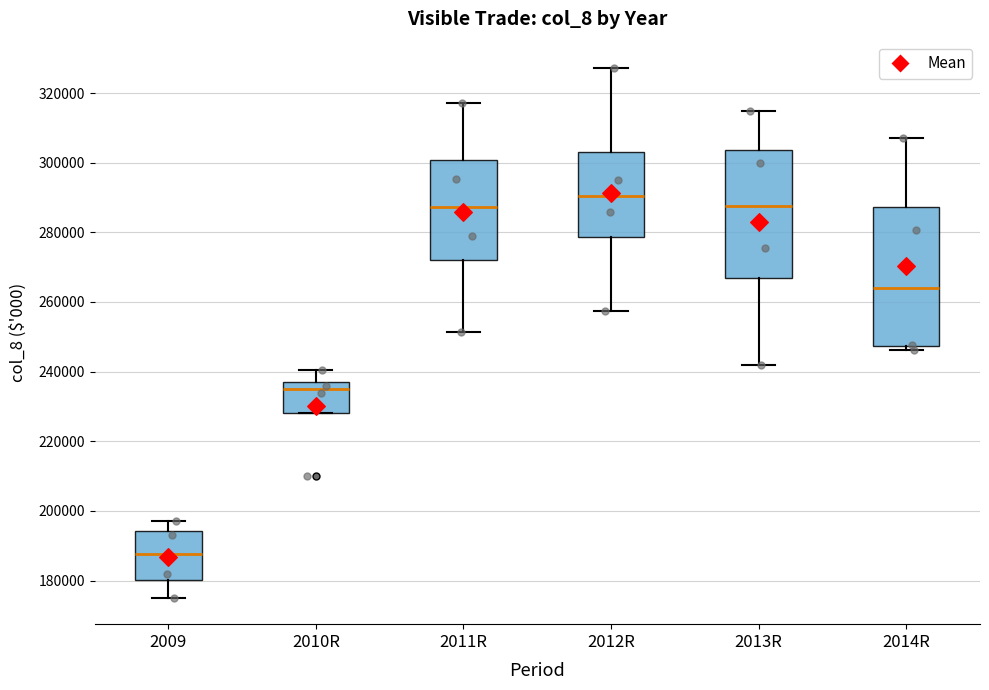

Which box has the lowest median line?

2009